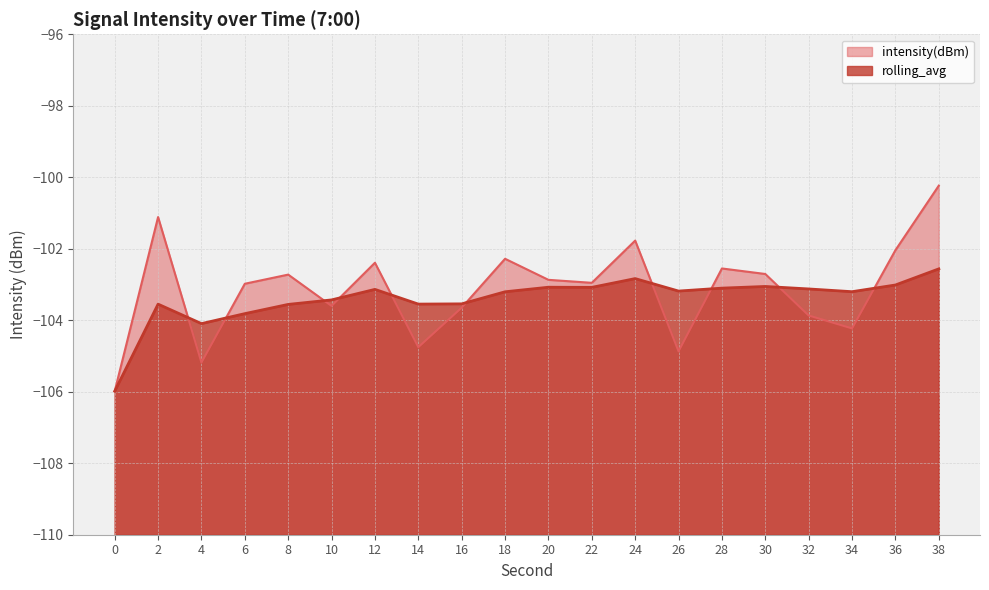

What is the smallest value displayed?

-106.0